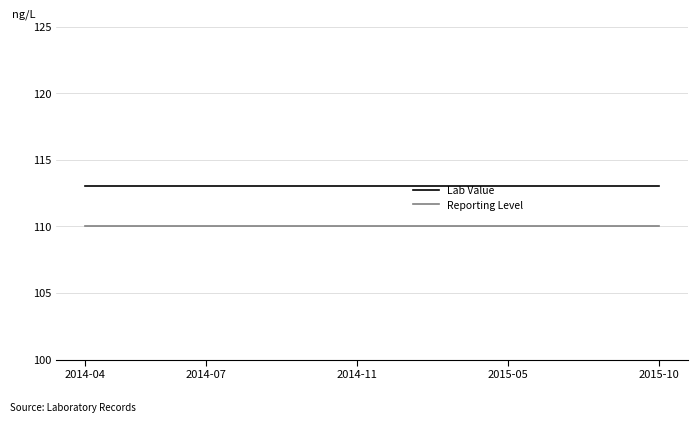

True or false: Reporting Level and Lab Value cross at least once.

False